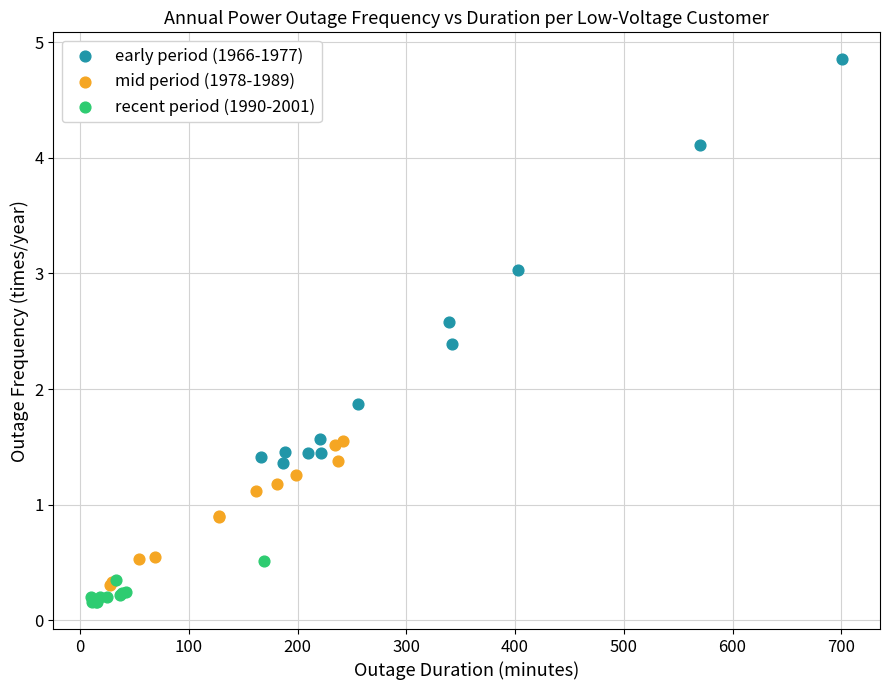

Which series contains the highest Y value?

early period (1966-1977)